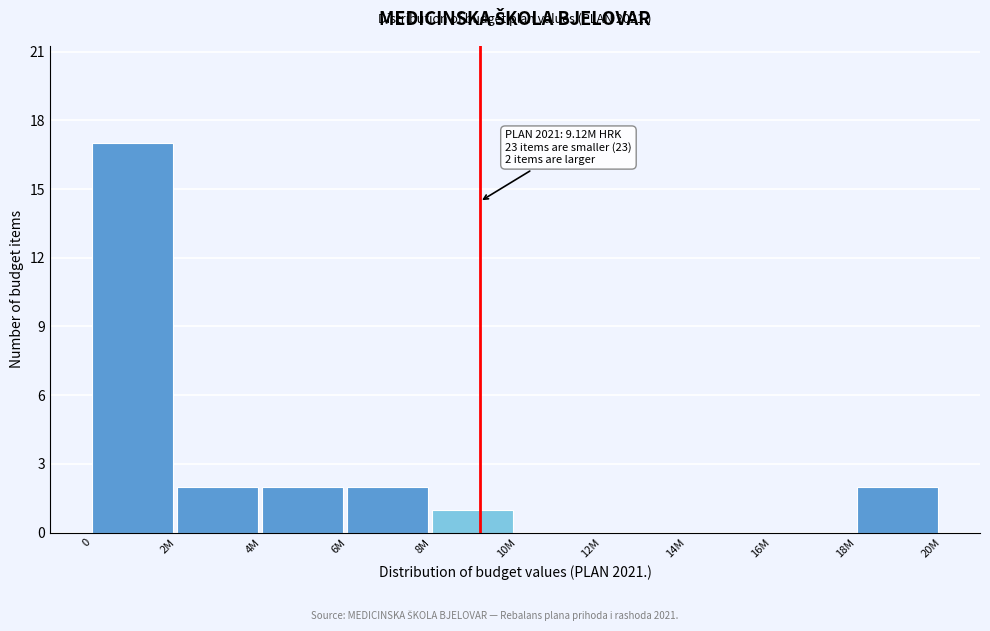

Reading left to right, extract all data points from this chart.

0=17	2M=2	4M=2	6M=2	8M=1	10M=0	12M=0	14M=0	16M=0	18M=2